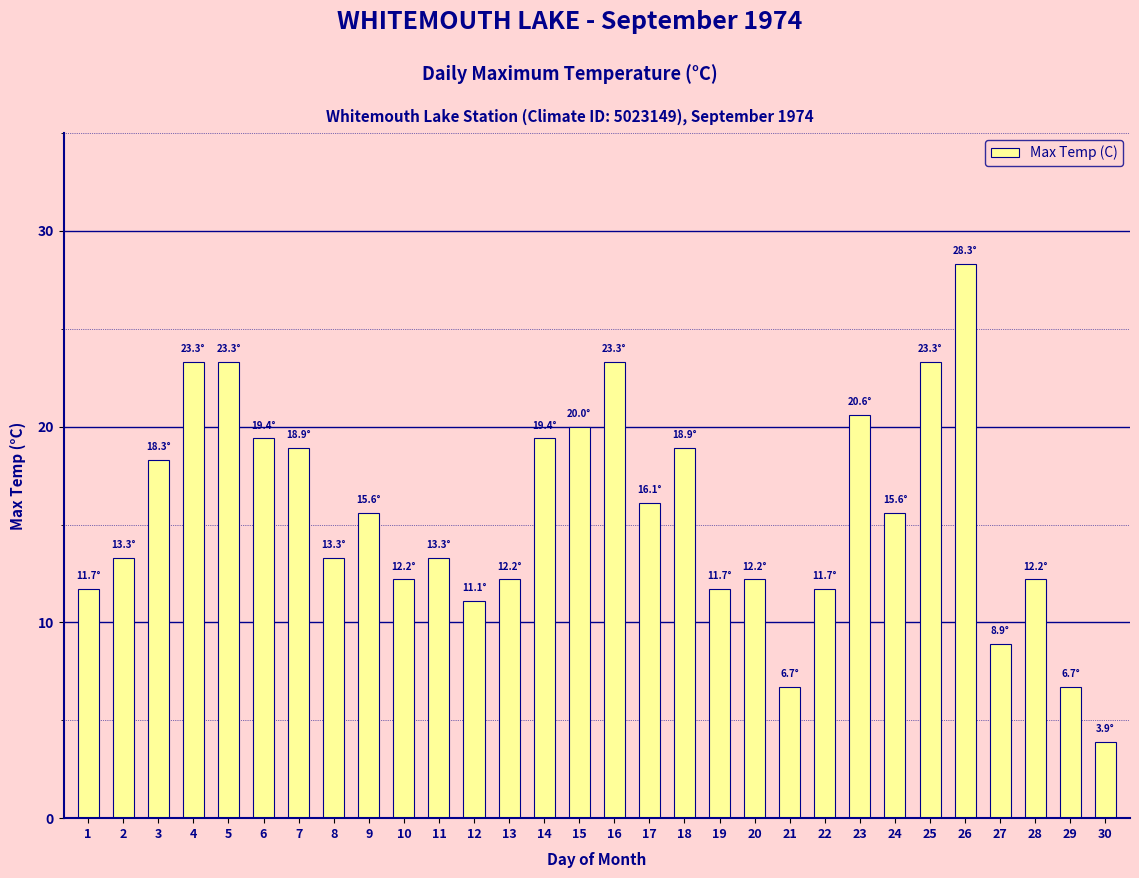

Reading left to right, list all the values displayed in this chart.

11.7	13.3	18.3	23.3	23.3	19.4	18.9	13.3	15.6	12.2	13.3	11.1	12.2	19.4	20.0	23.3	16.1	18.9	11.7	12.2	6.7	11.7	20.6	15.6	23.3	28.3	8.9	12.2	6.7	3.9